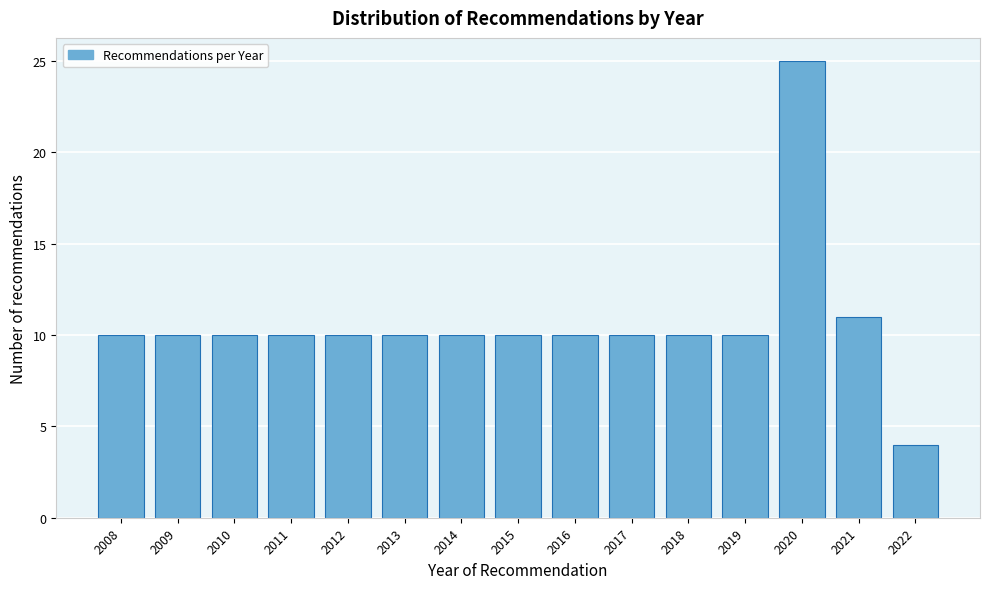

Reading left to right, transcribe all the data shown in this chart.

2008=10	2009=10	2010=10	2011=10	2012=10	2013=10	2014=10	2015=10	2016=10	2017=10	2018=10	2019=10	2020=25	2021=11	2022=4